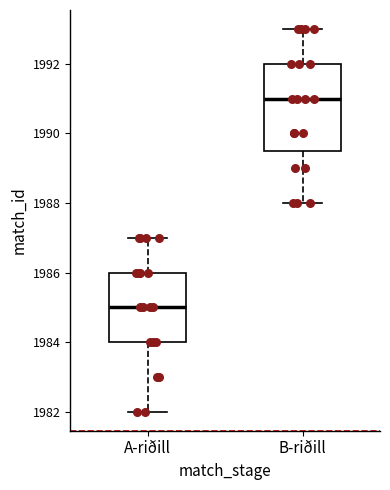

Comparing the boxes themselves (not the whiskers), which one is the tallest?

B-riðill